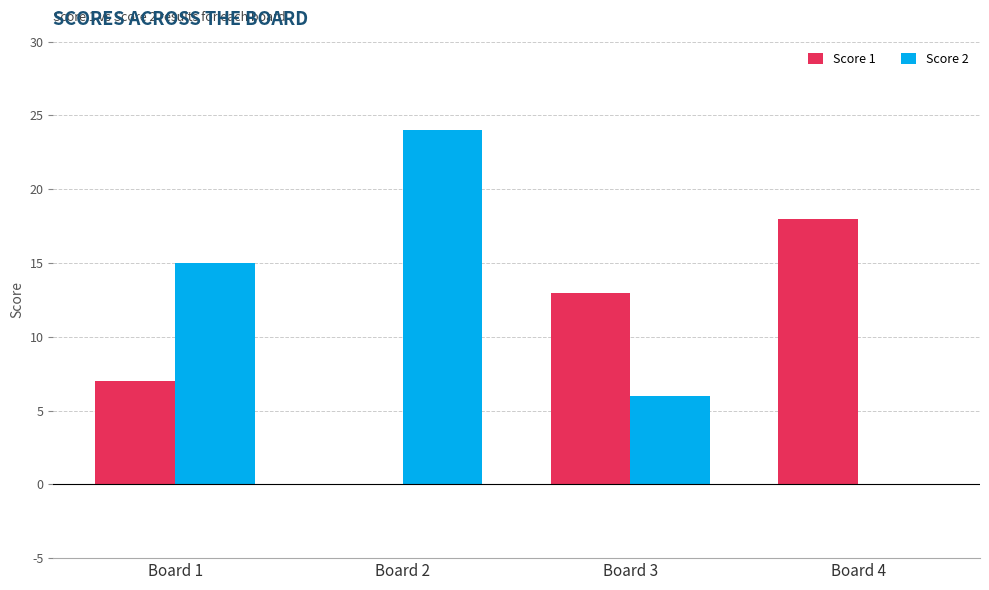

What is the sum of all Score 1 values?

38